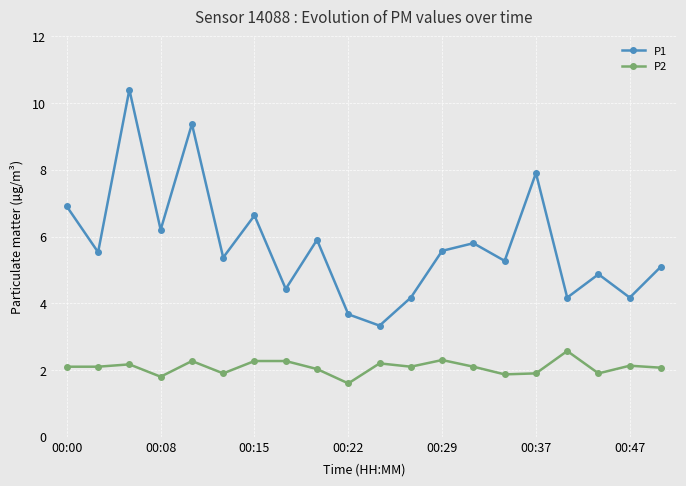

What is the difference between the second highest and second lowest values in the P1 series?

5.7